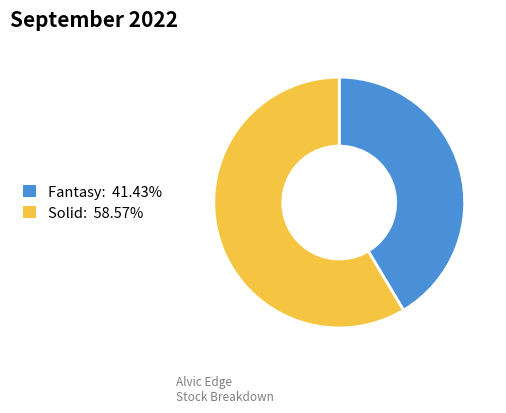

Does any single category account for the majority?

Yes